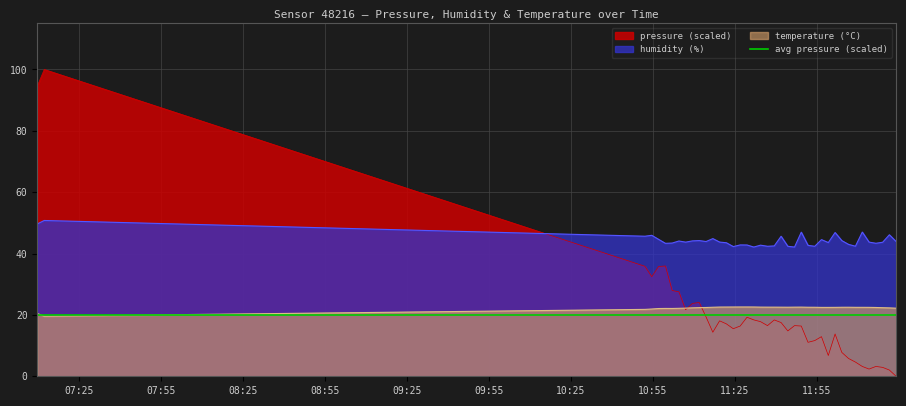

What is the lowest value of the humidity (%) series?

42.1